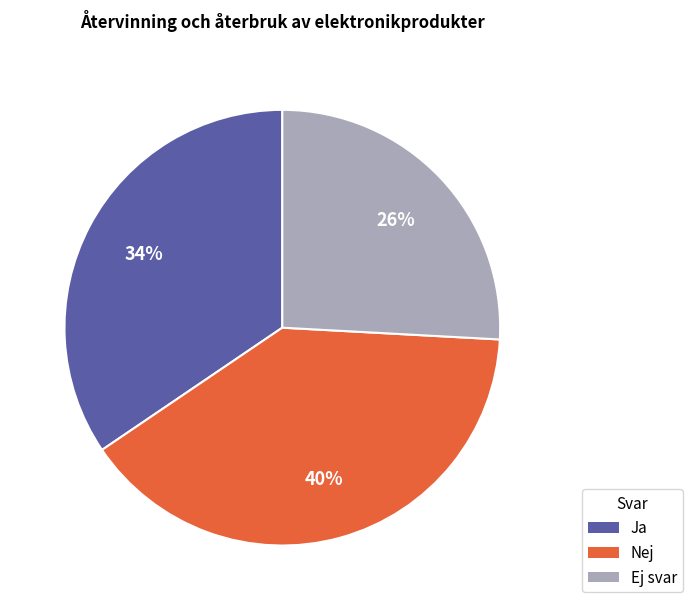

The Ja slice represents 34% of the pie. True or false?

True